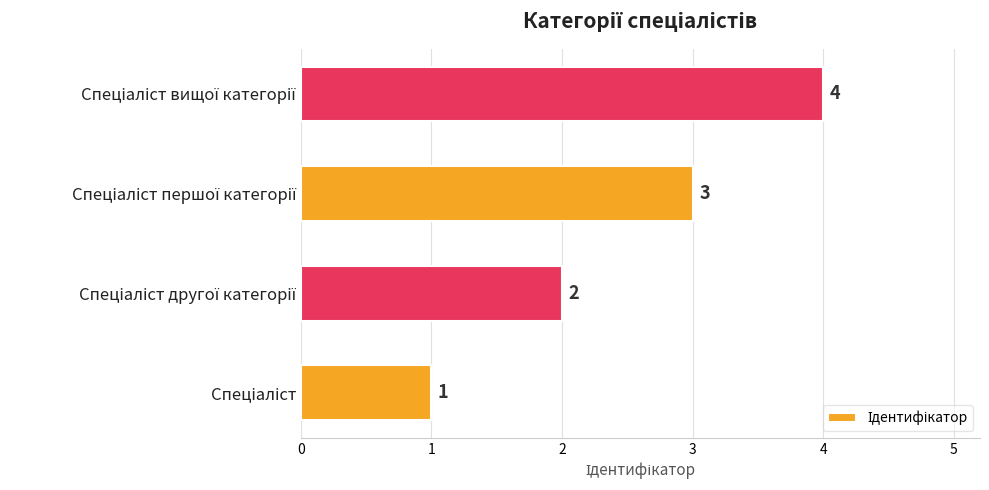

What is the sum of all values?

10